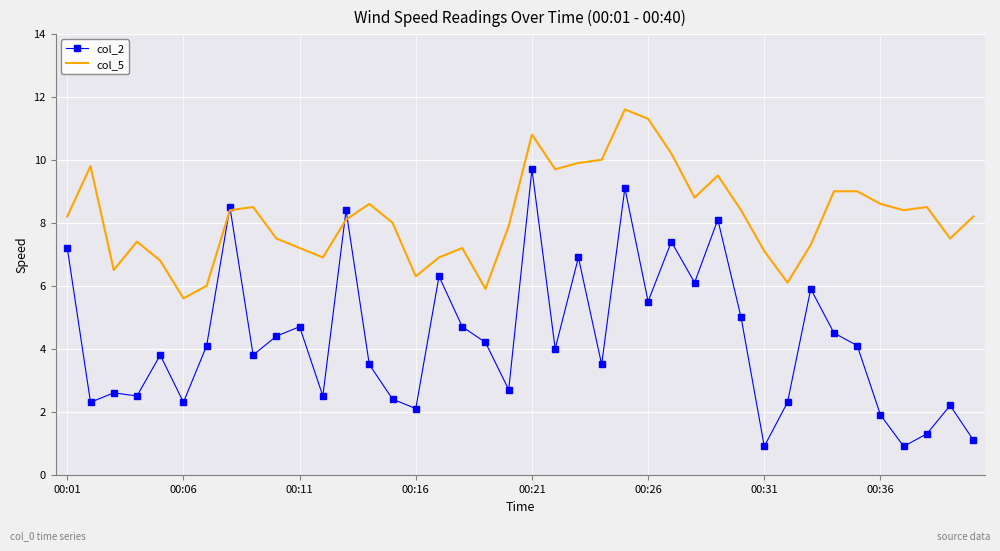

Which series has the largest range (max minus min)?

col_2